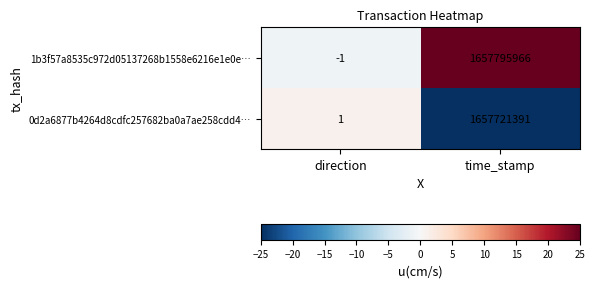

What is the maximum value shown in the chart?

1657795966